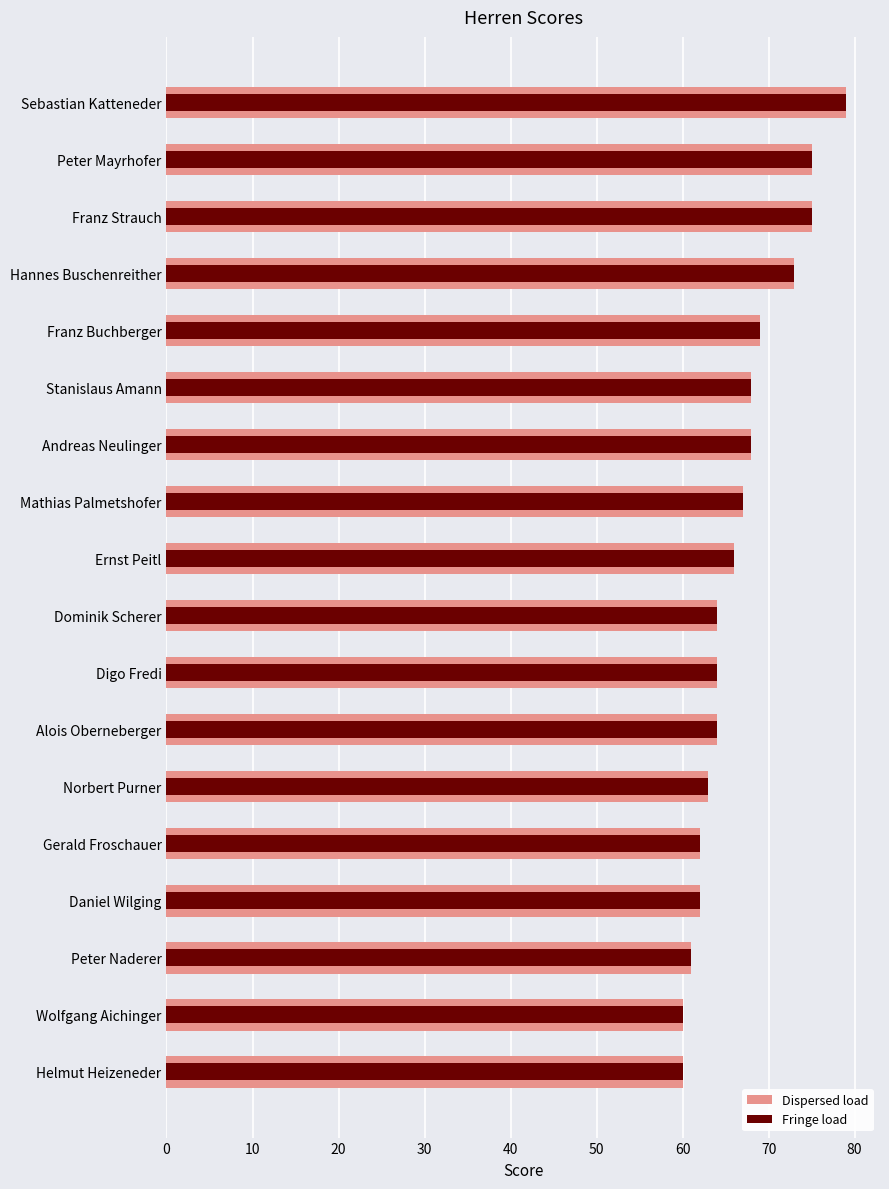

Is it true that Fringe load equals 97 at Mathias Palmetshofer?

False